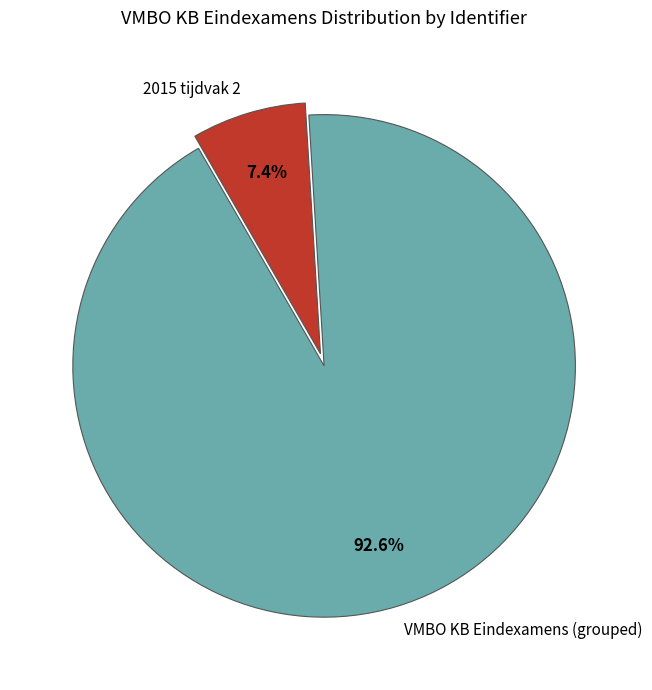

What percentage do VMBO KB Eindexamens (grouped) and 2015 tijdvak 2 together represent?

100.0%